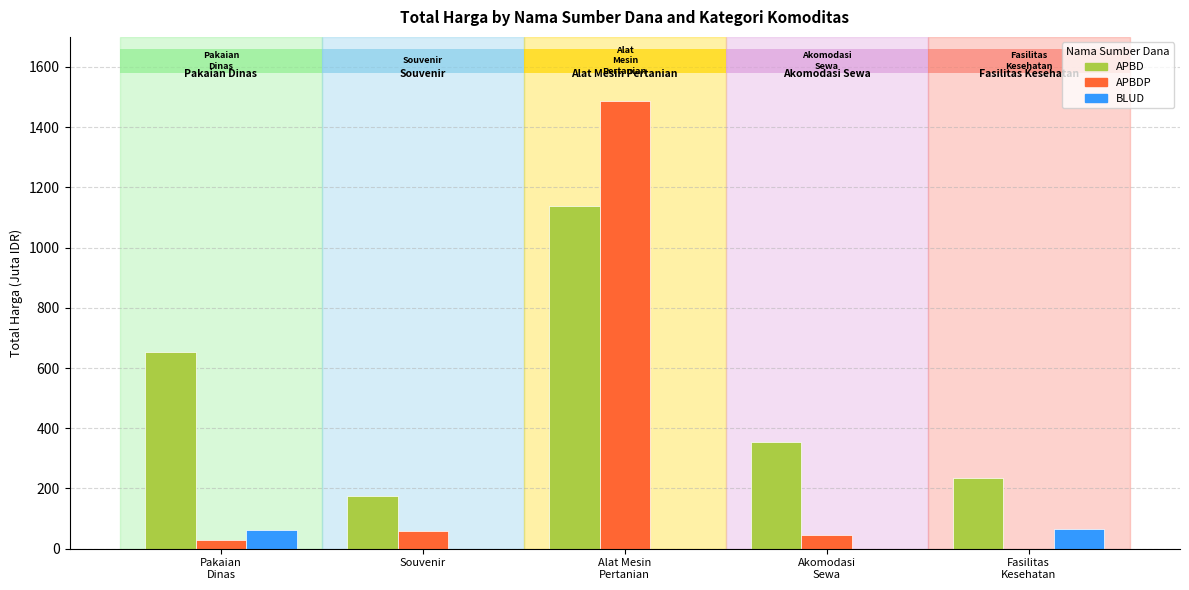

At which category is the sum across all series the highest?

Alat Mesin
Pertanian